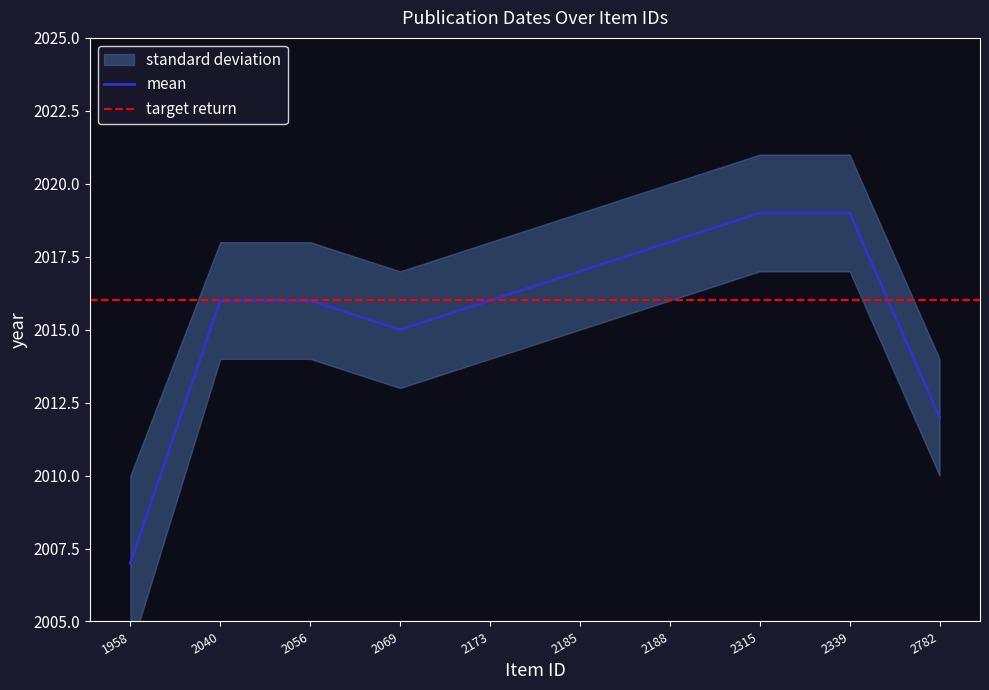

Rank the categories by value from lowest to highest.

1958, 2782, 2069, 2040, 2056, 2173, 2185, 2188, 2315, 2339